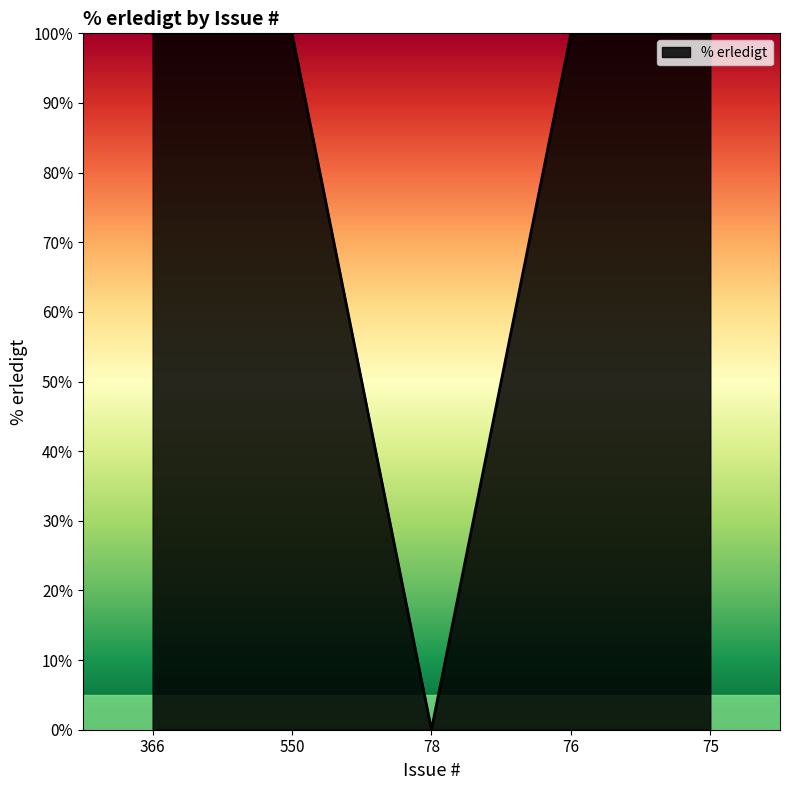

How many values are above zero?

4